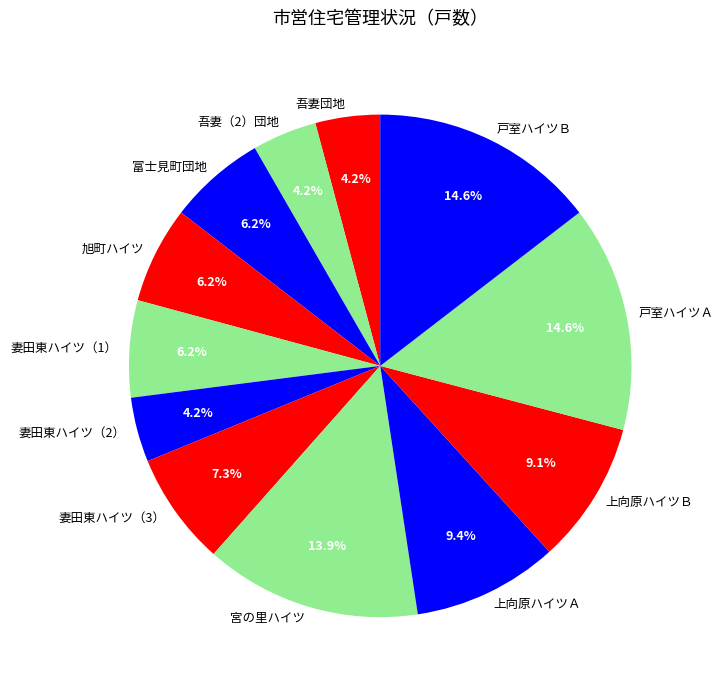

What portion of the pie excludes 妻田東ハイツ（2）?

95.8%